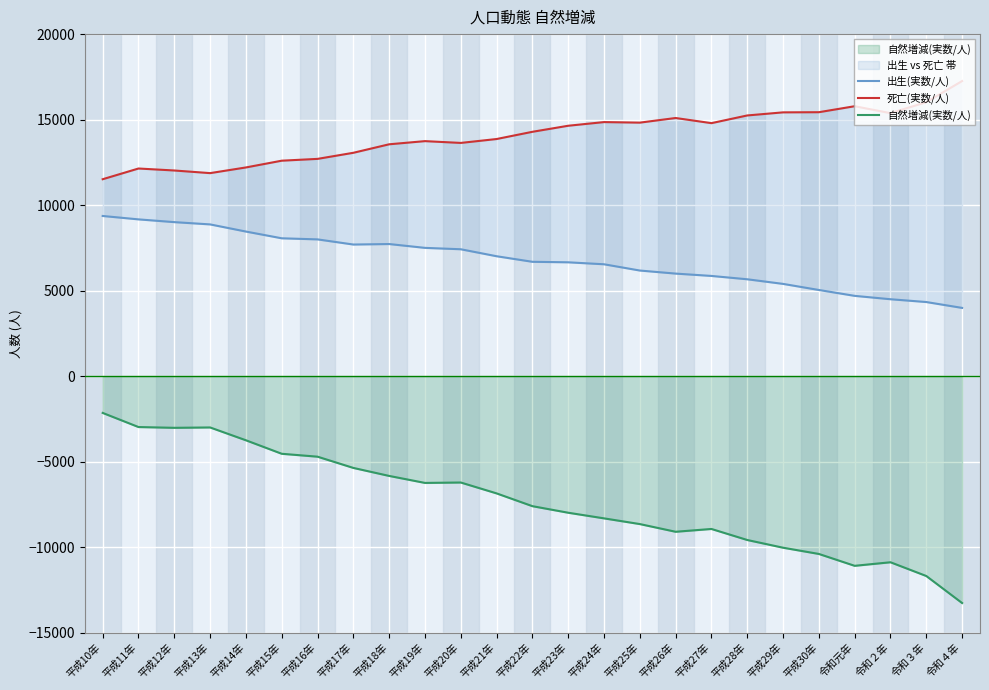

Which series has the largest range (max minus min)?

自然増減(実数/人)